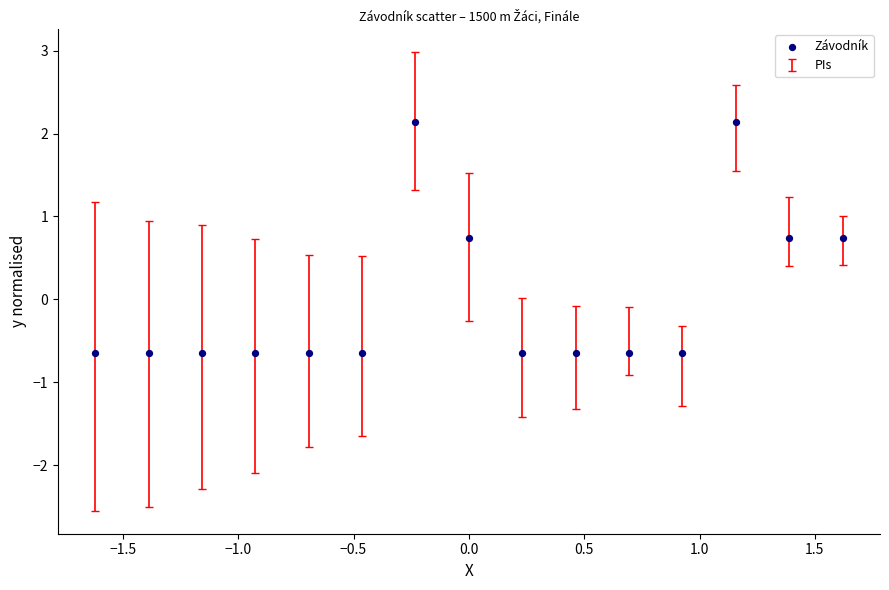

What is the range of Y values (max minus min)?

2.8